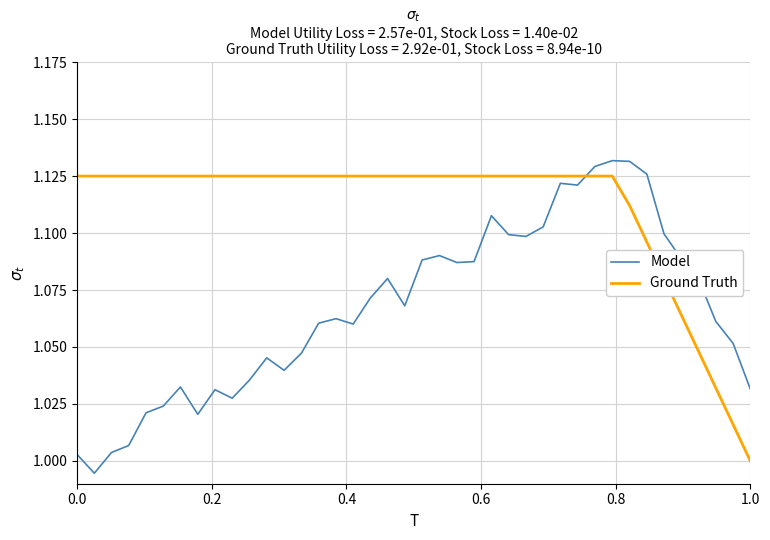

True or false: Ground Truth and Model cross at least once.

True